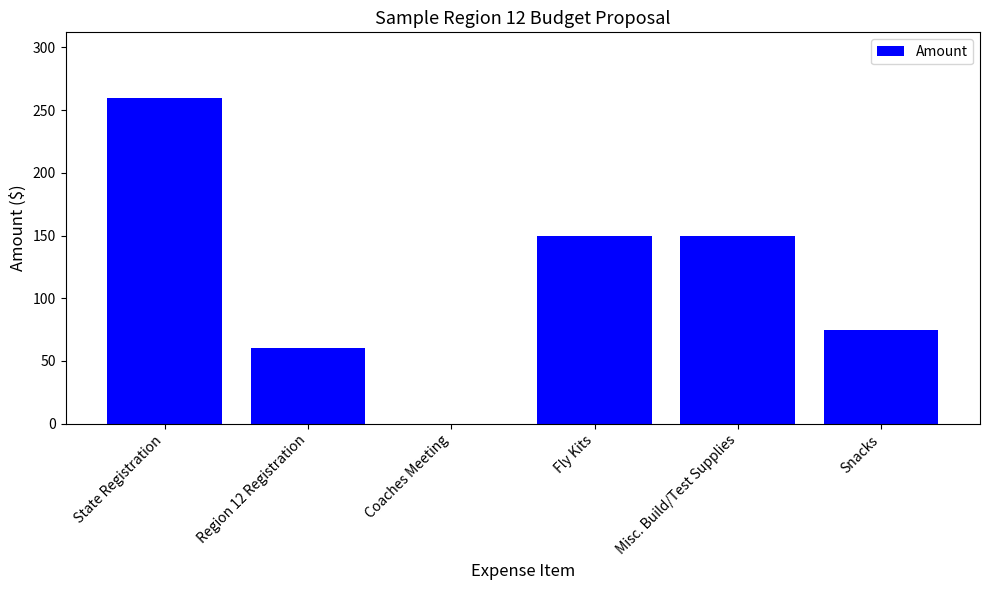

The value at Coaches Meeting is -175. True or false?

False